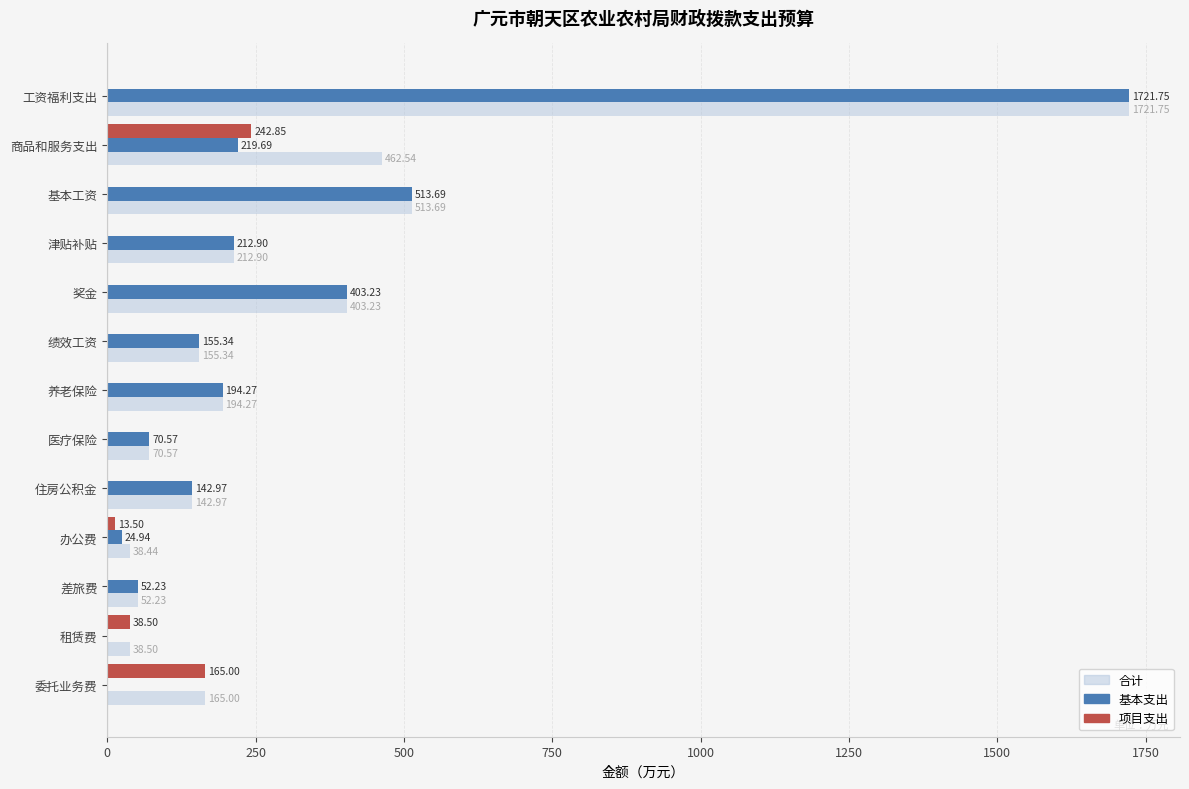

Where is 项目支出 nearest to the value 121?

委托业务费